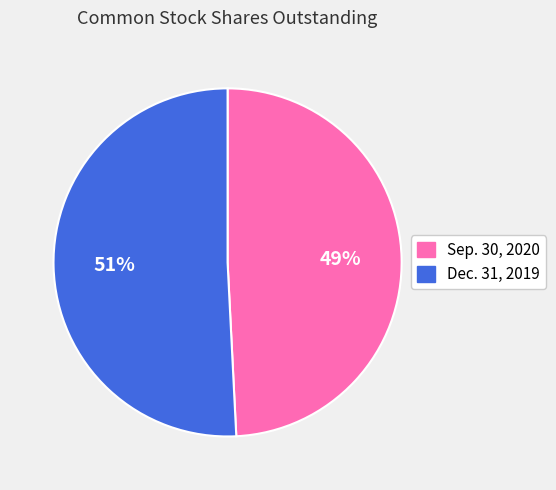

Which slice represents more than half of the pie?

Dec. 31, 2019